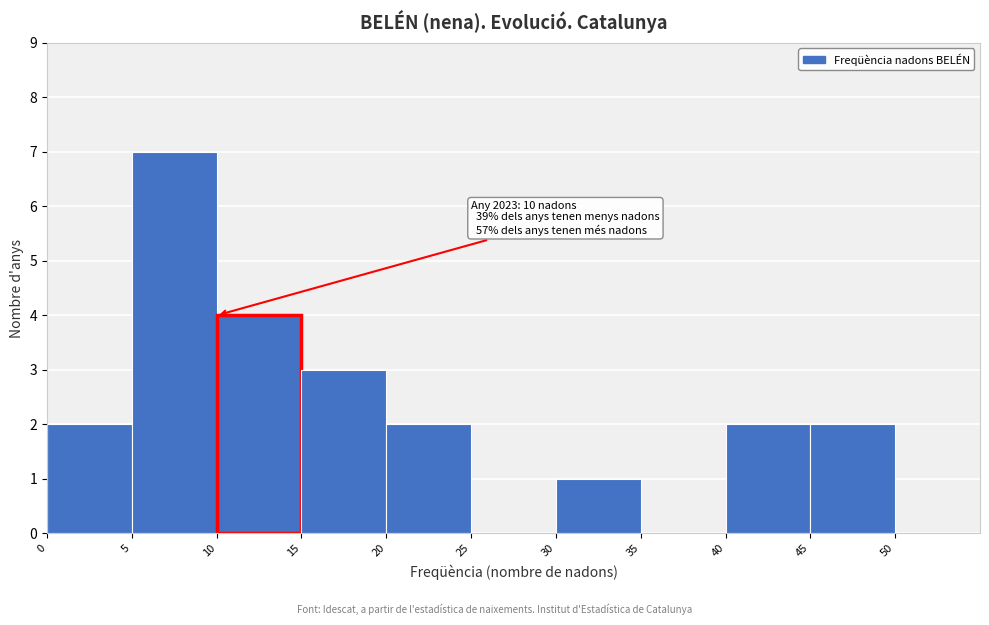

Over which range of the x-axis is the bar tallest?

5 to 10